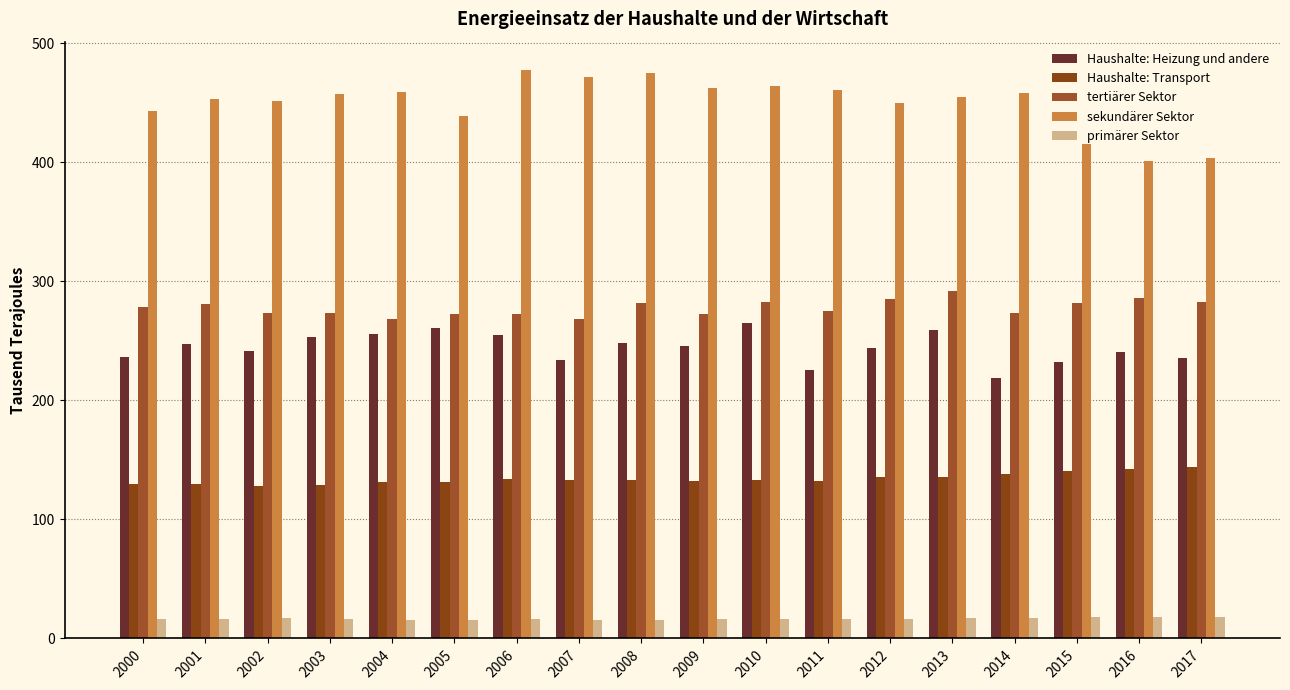

Which series has the largest total across all categories?

sekundärer Sektor